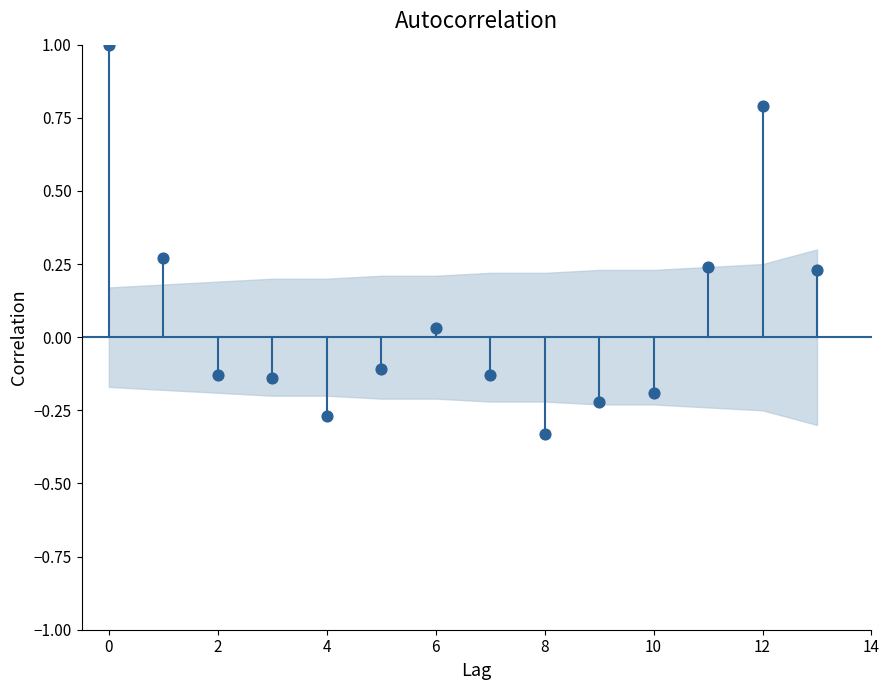

What is the range of Y values (max minus min)?

1.3